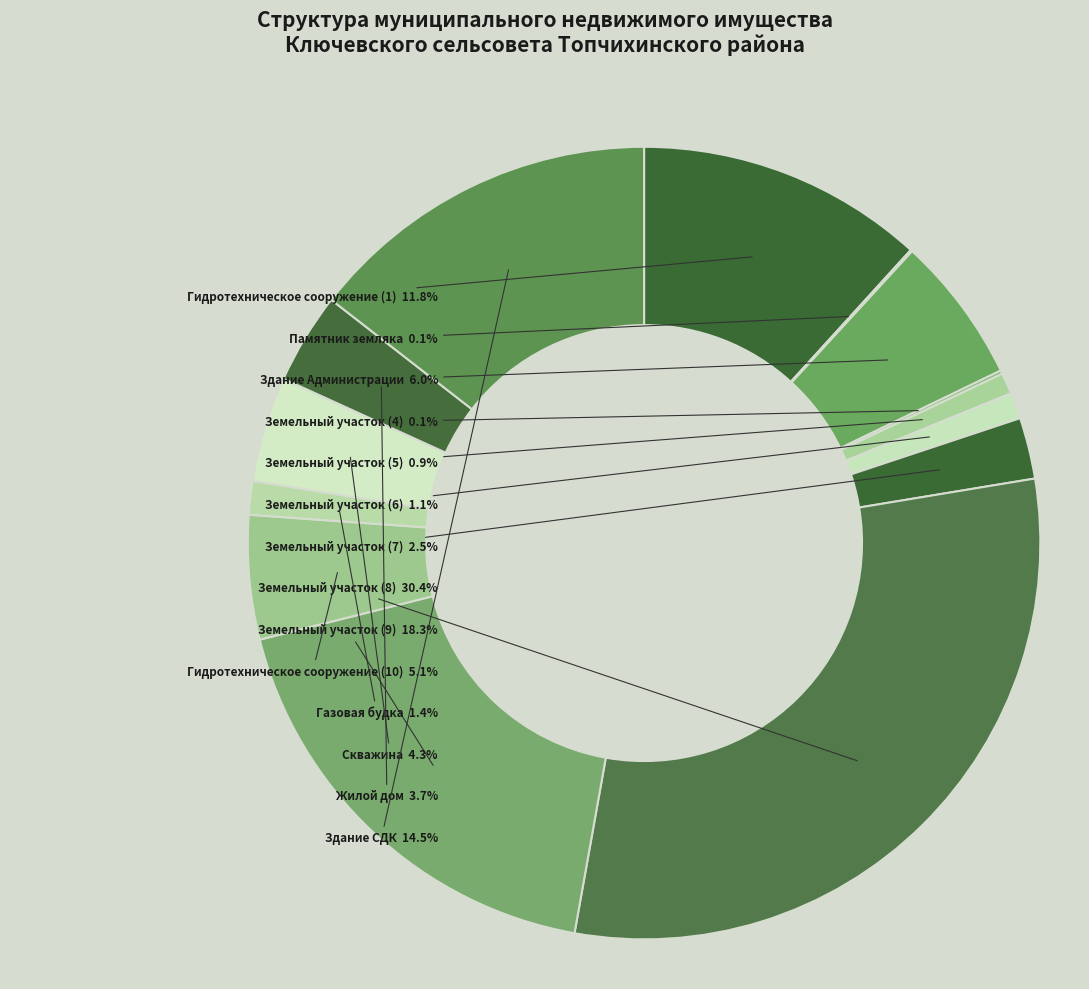

What is the largest slice in the pie chart?

Земельный участок (8)